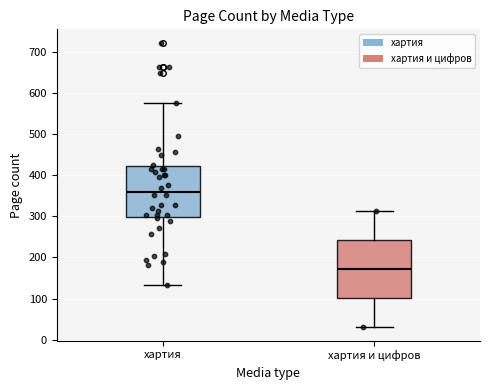

Which box has the highest median line?

хартия